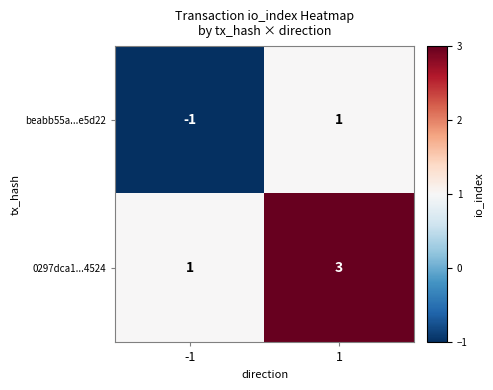

Is it true that 0297dca1...4524 equals 5 at 1?

False